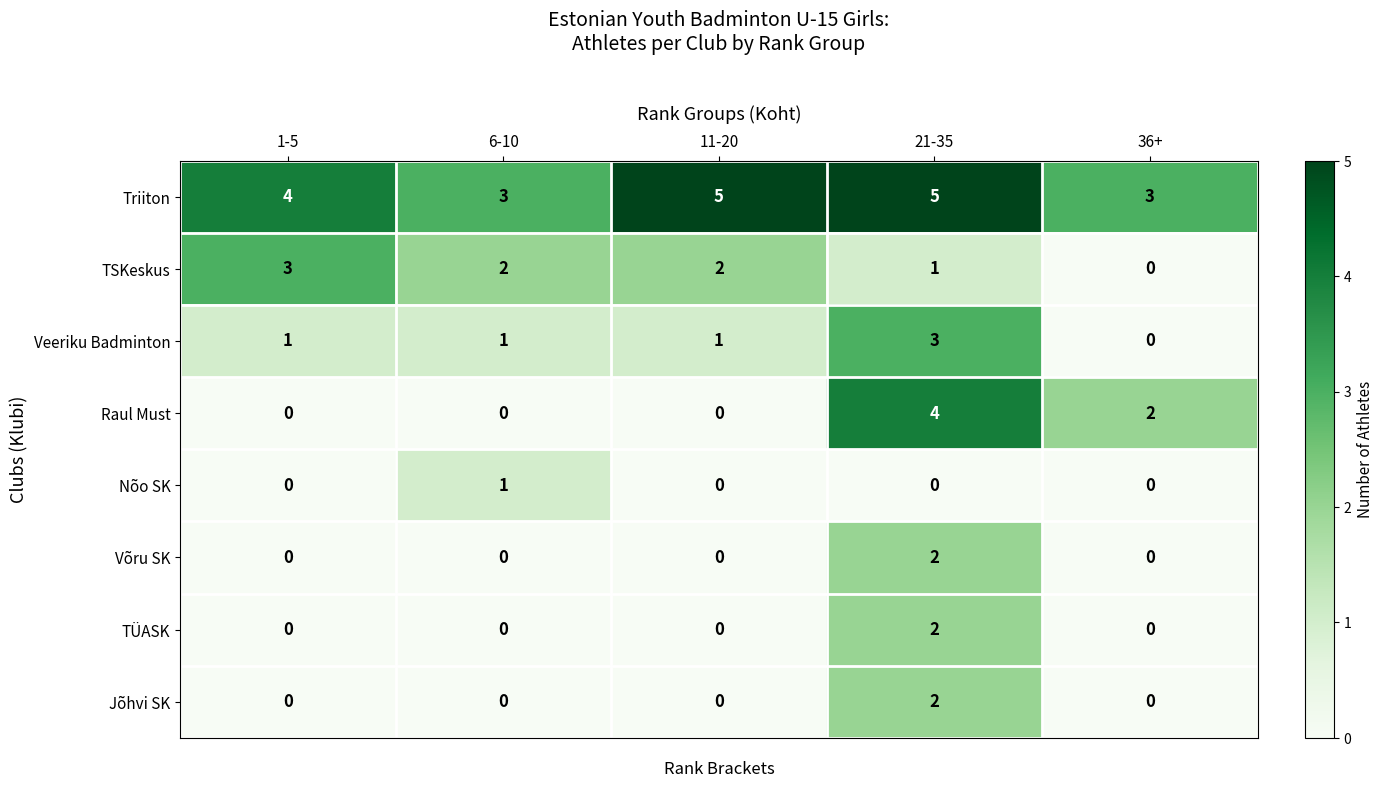

Count the Nõo SK values in the range 0 to 1.

5